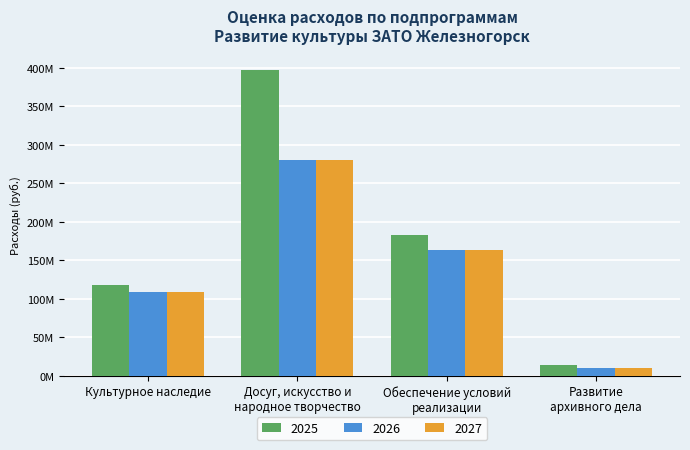

Which series has the largest total across all categories?

2025